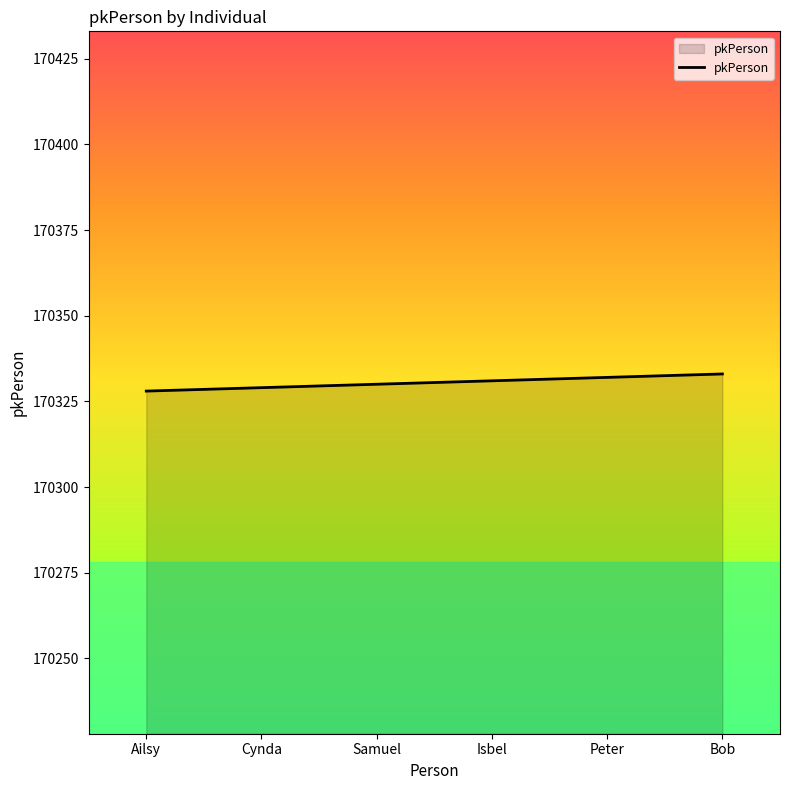

The chart shows a value of 288107 at Samuel. True or false?

False